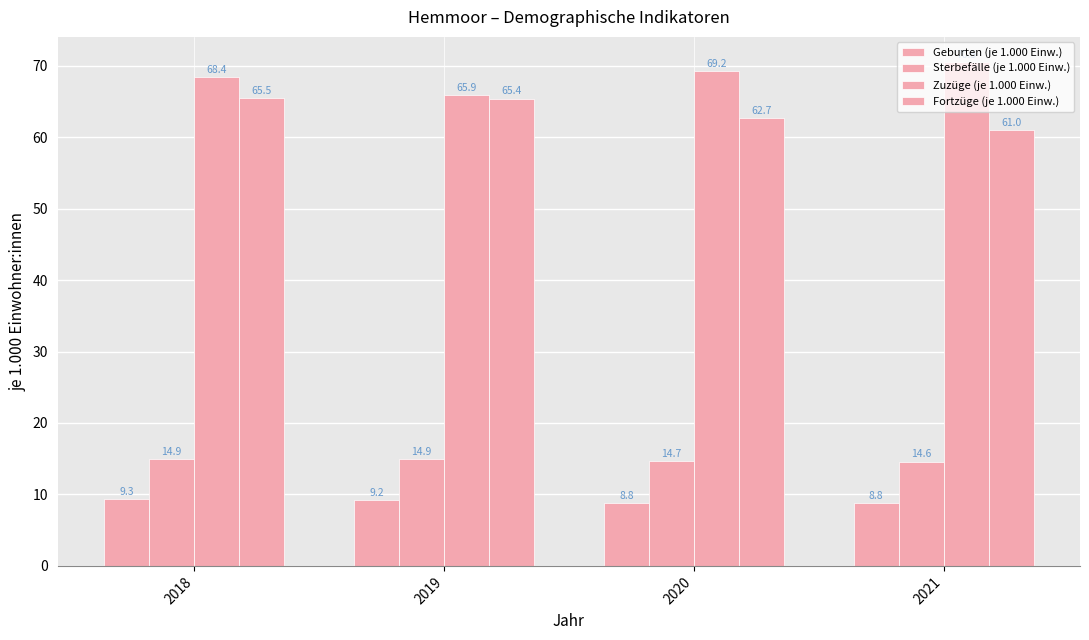

How many groups of bars are there?

4